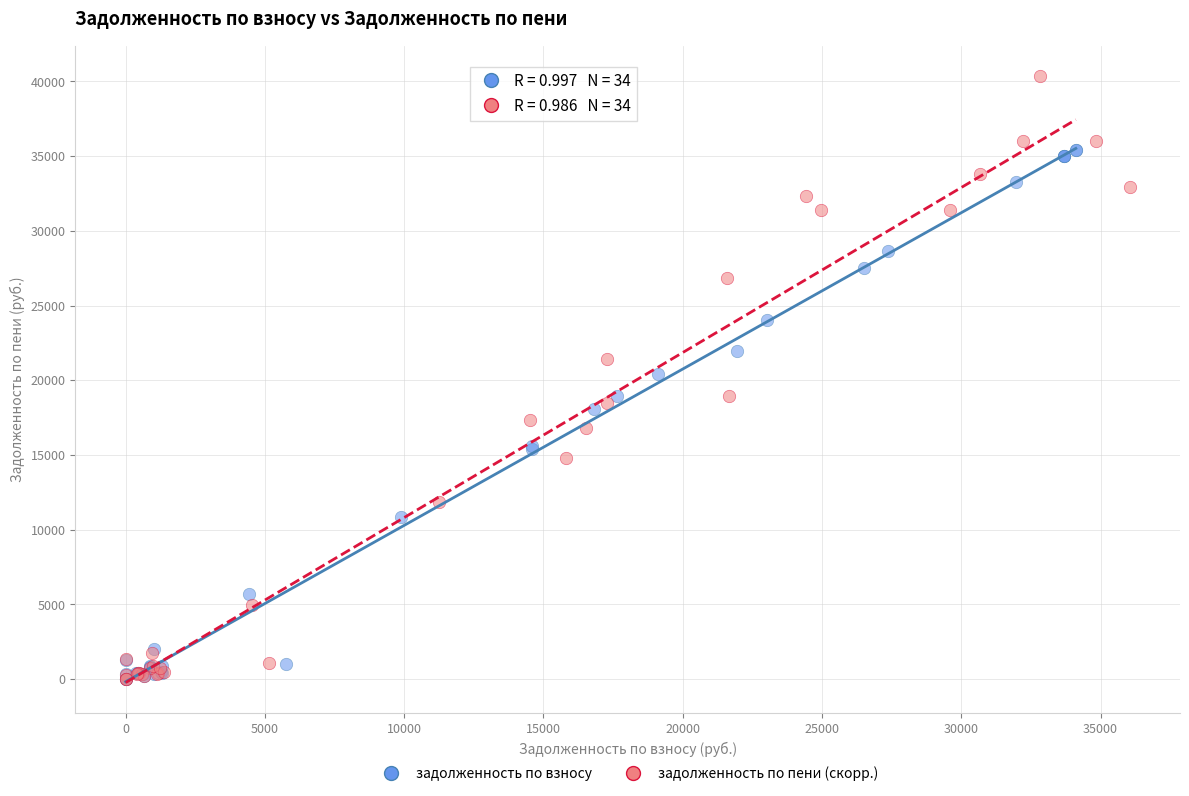

Which series reaches the maximum Y coordinate?

задолженность по пени (скорр.)